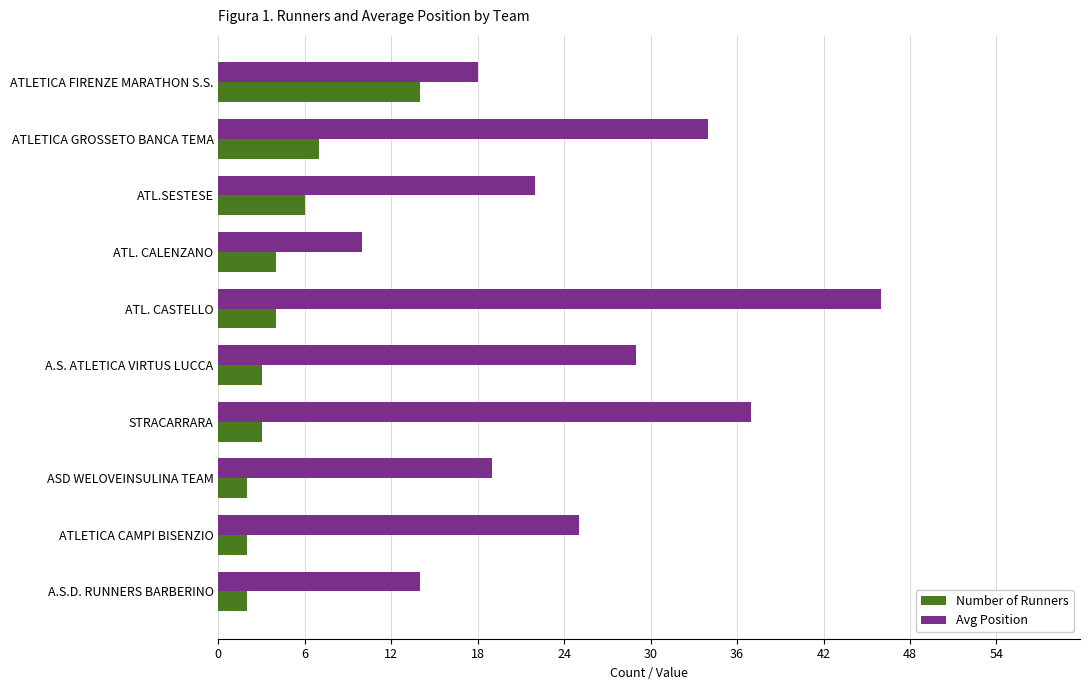

Where is Avg Position nearest to the value 28?

A.S. ATLETICA VIRTUS LUCCA